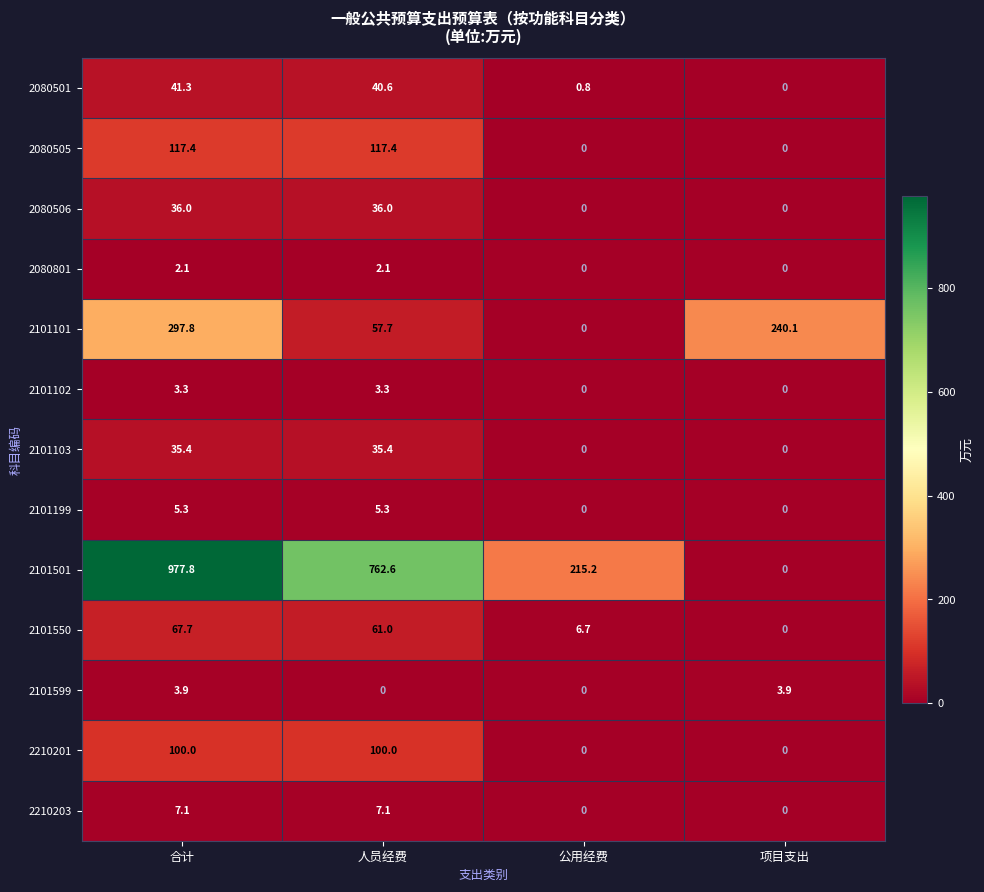

Between 人员经费 and 公用经费, which series saw the biggest shift?

2101501